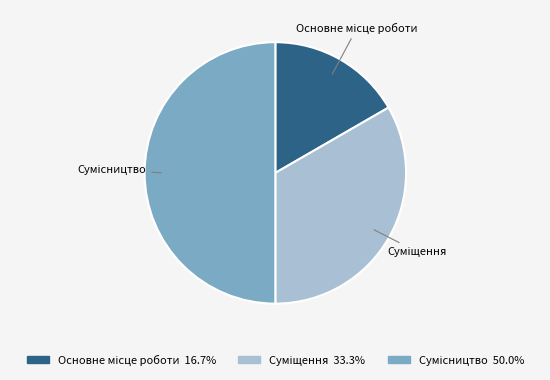

Which slice is the smallest?

Основне місце роботи